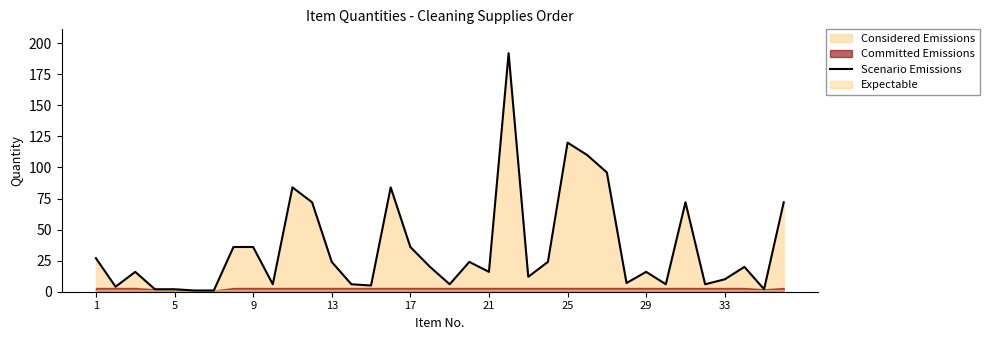

True or false: Scenario Emissions has a value of 49 at 17.

False